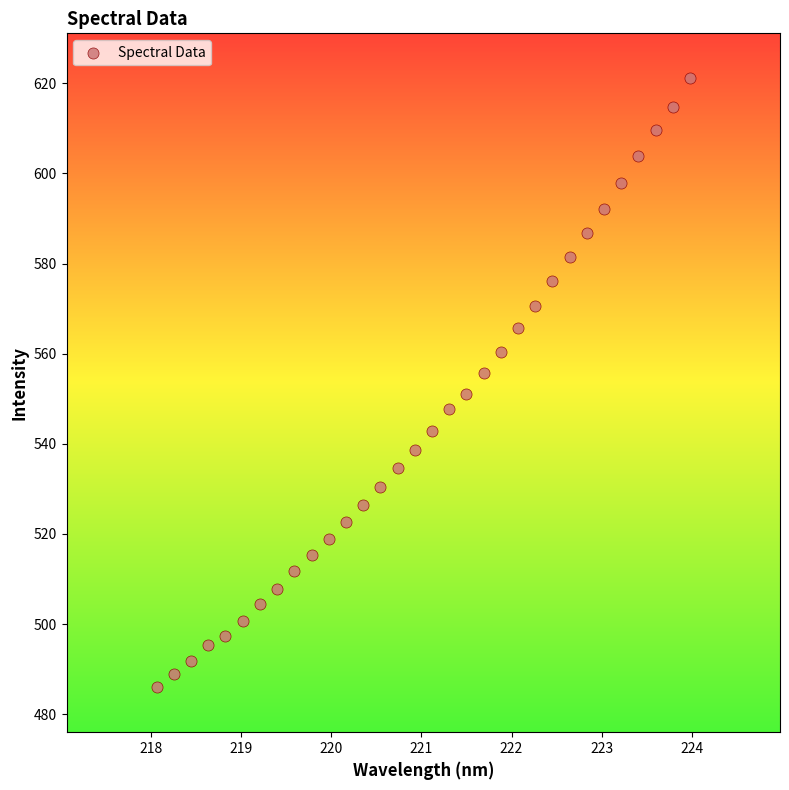

What is the range of X values (max minus min)?

5.9